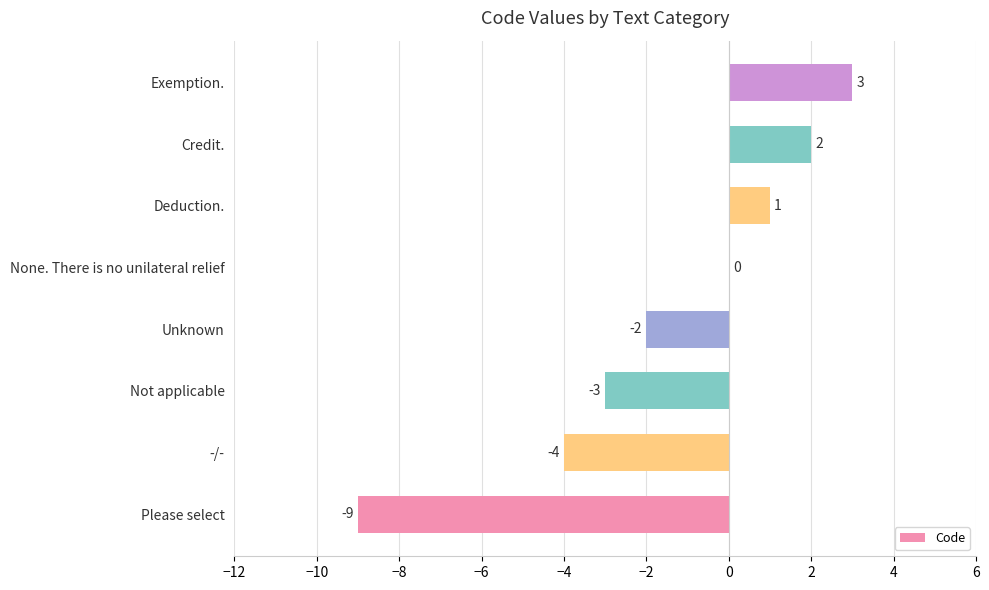

Reading bottom to top, transcribe all the data shown in this chart.

Please select=-9	-/-=-4	Not applicable=-3	Unknown=-2	None. There is no unilateral relief=0	Deduction.=1	Credit.=2	Exemption.=3